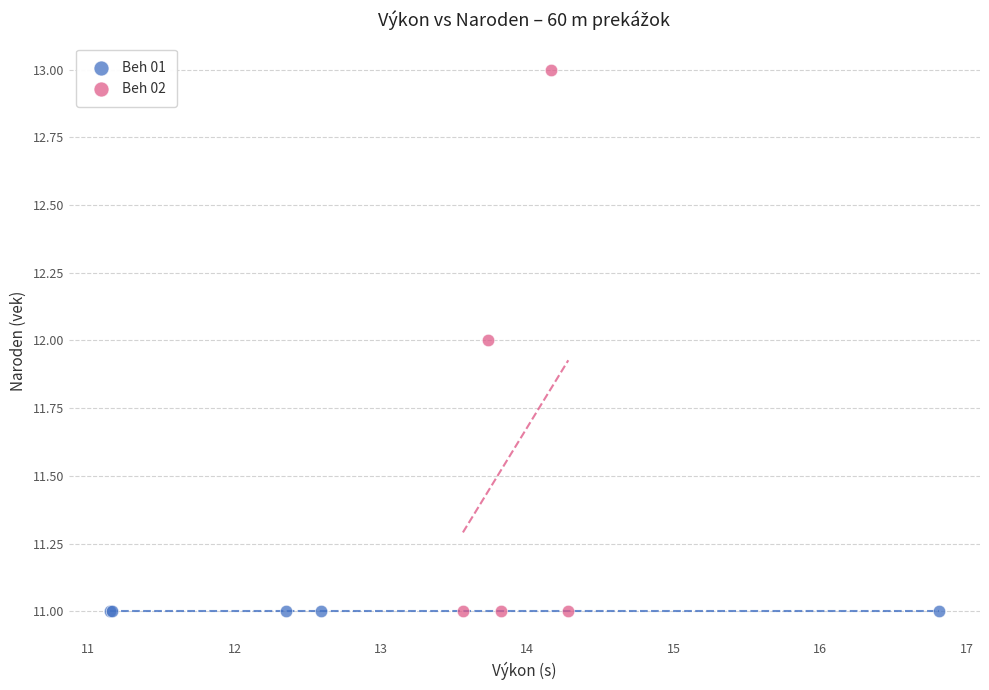

Which series contains the highest Y value?

Beh 02